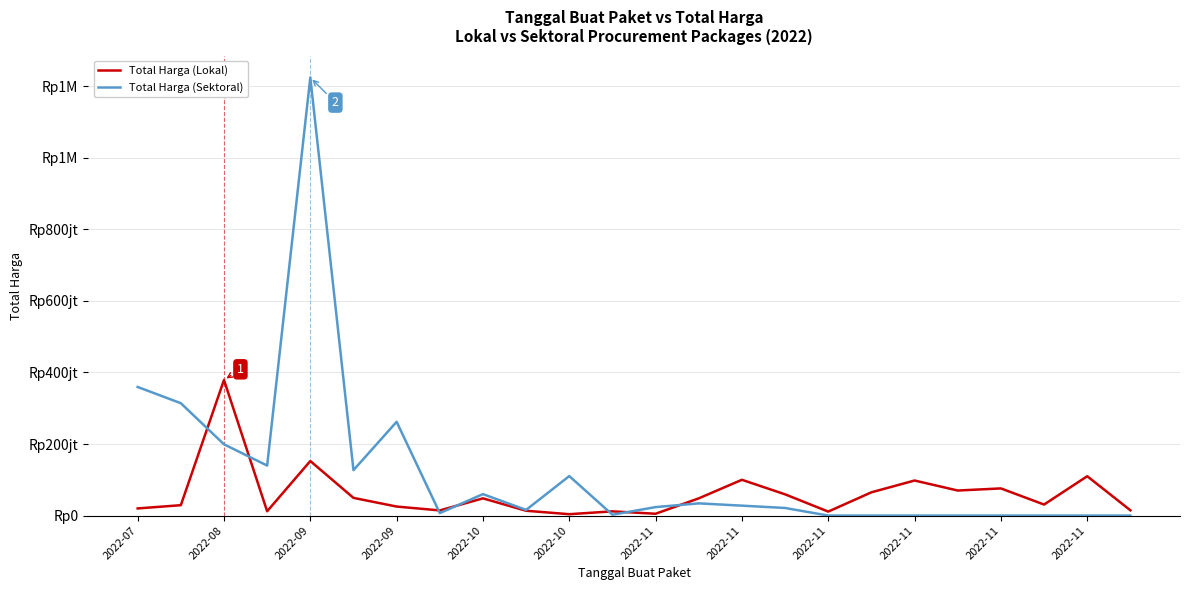

What are all the series names shown in the legend?

Total Harga (Lokal), Total Harga (Sektoral)